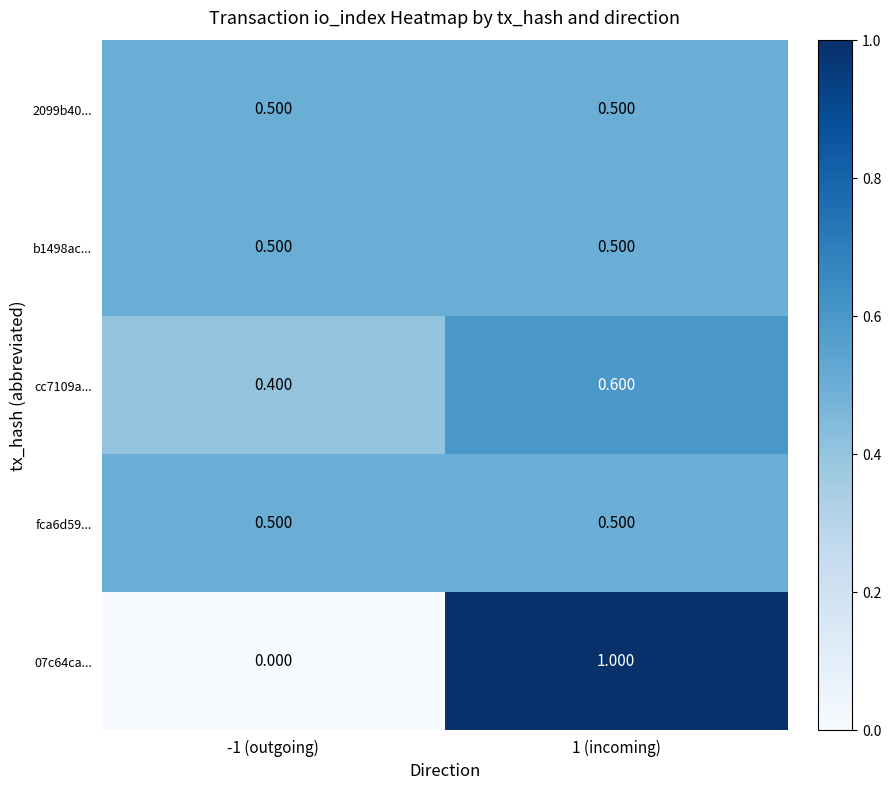

Is the value of b1498ac... at 1 (incoming) greater than the value of cc7109a... at -1 (outgoing)?

Yes